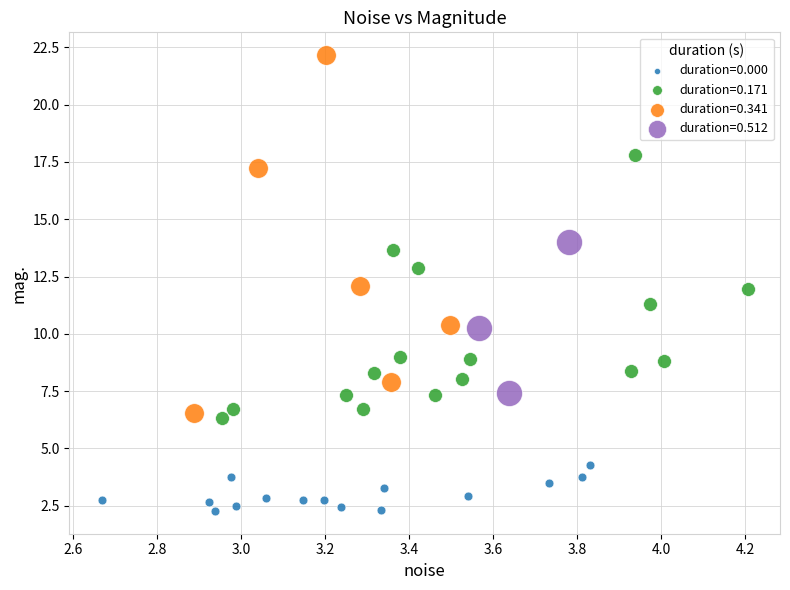

Which series contains the highest Y value?

duration=0.341